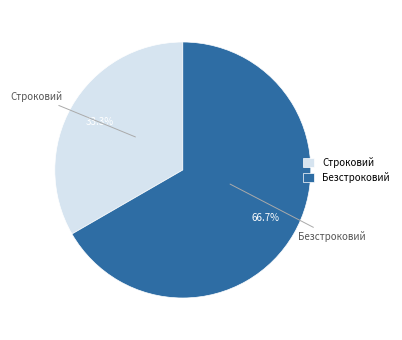

To the nearest percent, what is the difference between the largest and smallest slice percentages?

33%